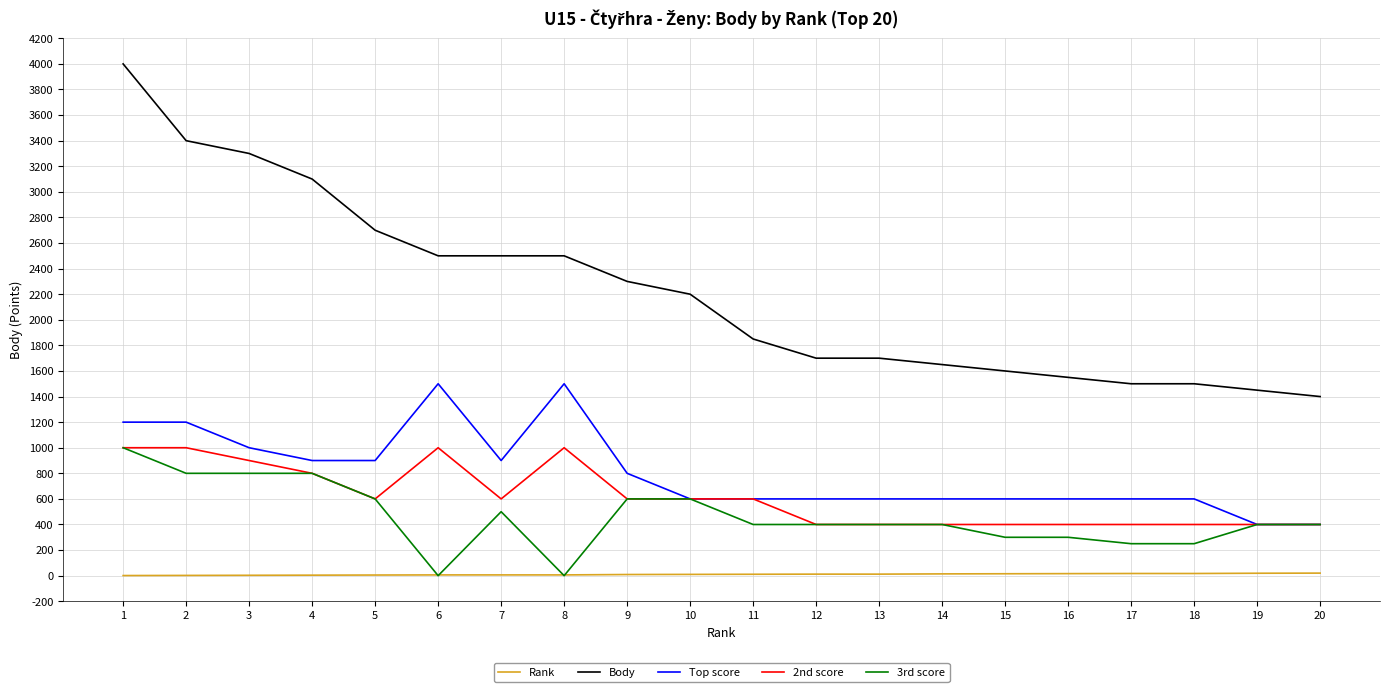

True or false: Rank and 2nd score cross at least once.

False